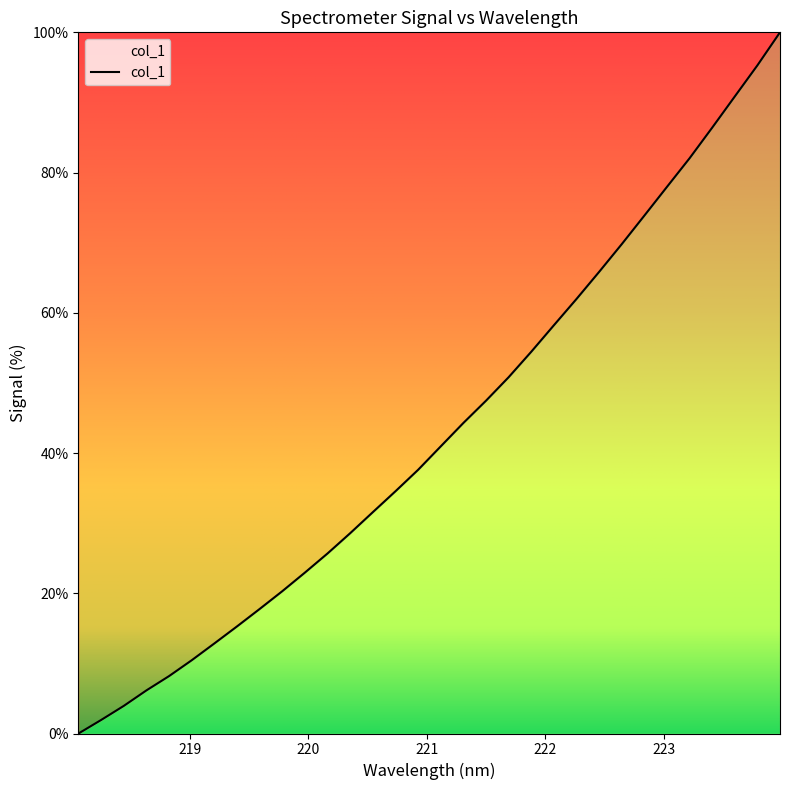

What is the greatest value displayed?

100.0